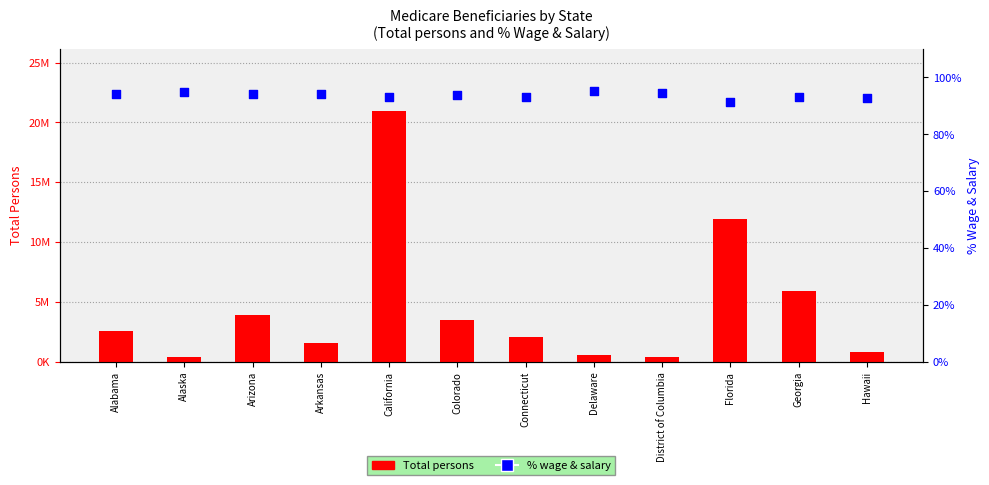

What is the total value across all series at Colorado?

3444365.8